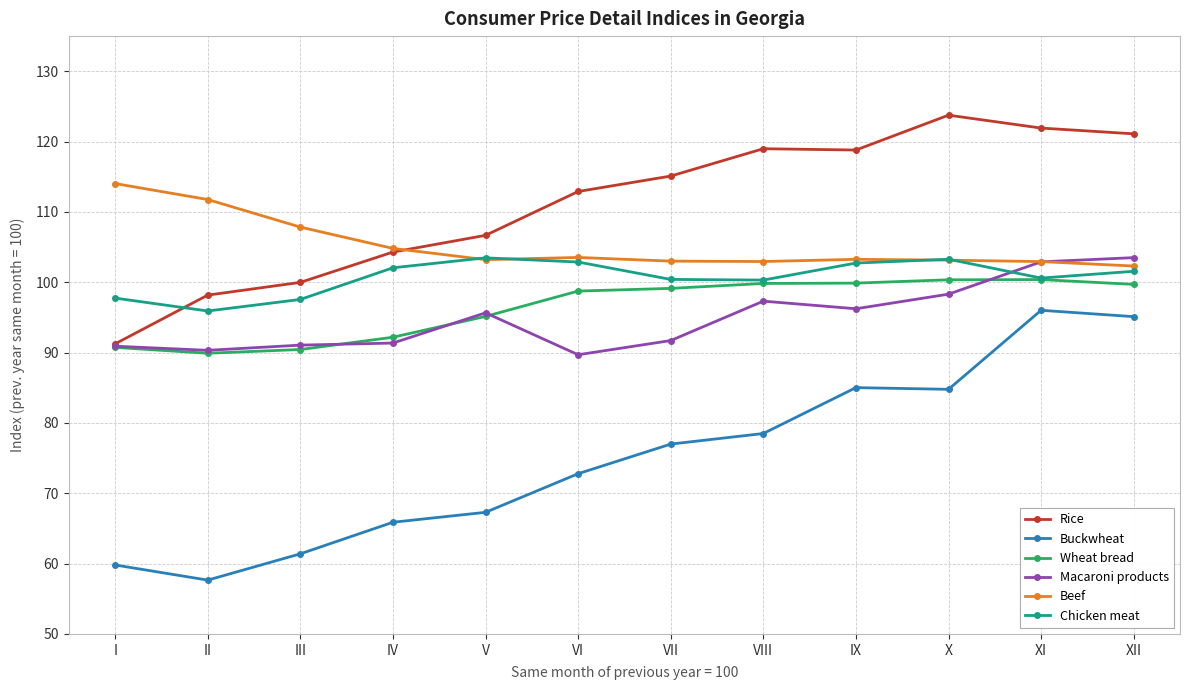

Which series has the largest total across all categories?

Rice